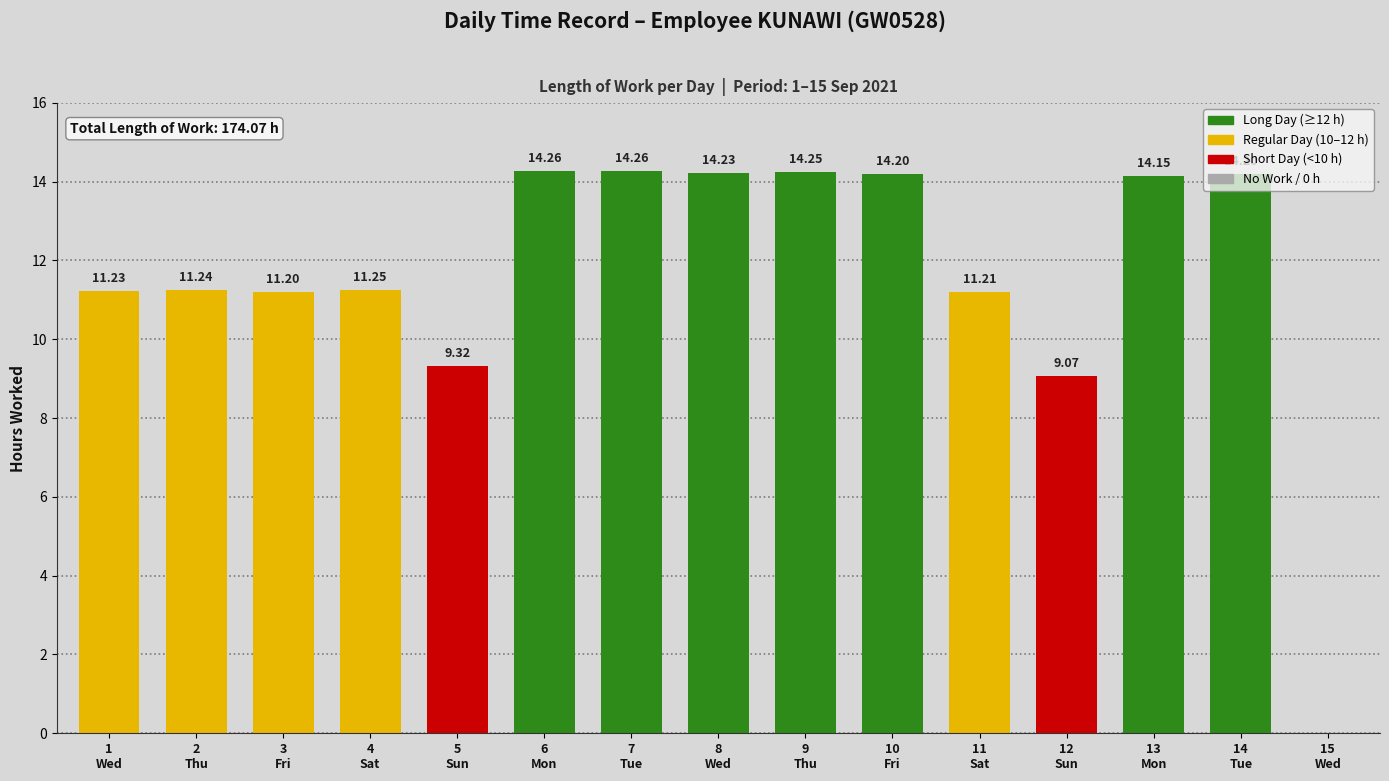

What is the greatest value displayed?

14.3